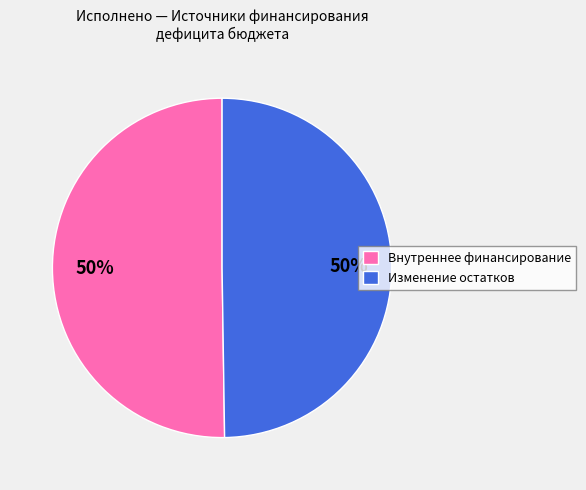

The Внутреннее финансирование slice represents 45% of the pie. True or false?

False